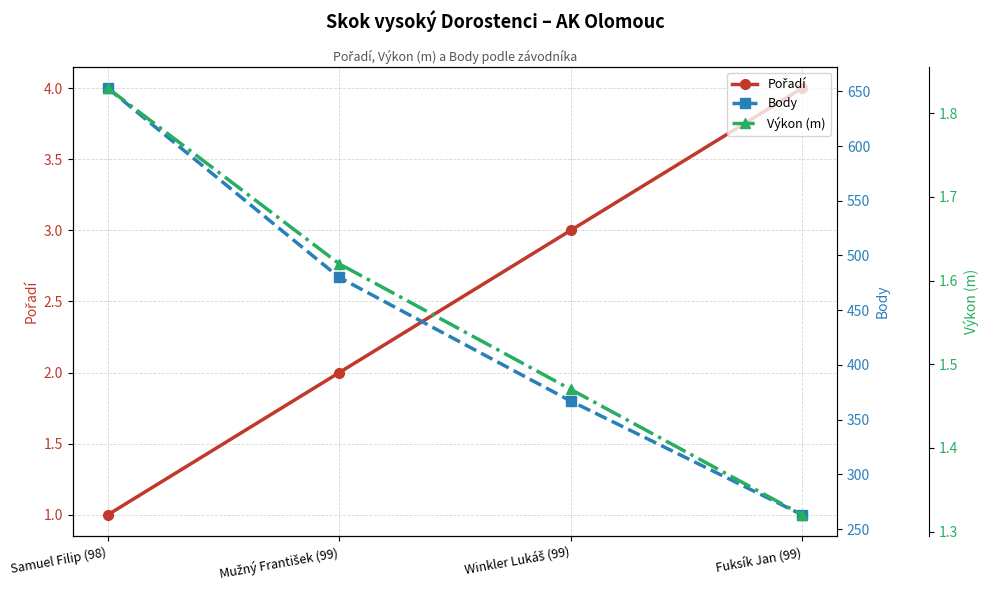

What are all the series names shown in the legend?

Pořadí, Body, Výkon (m)